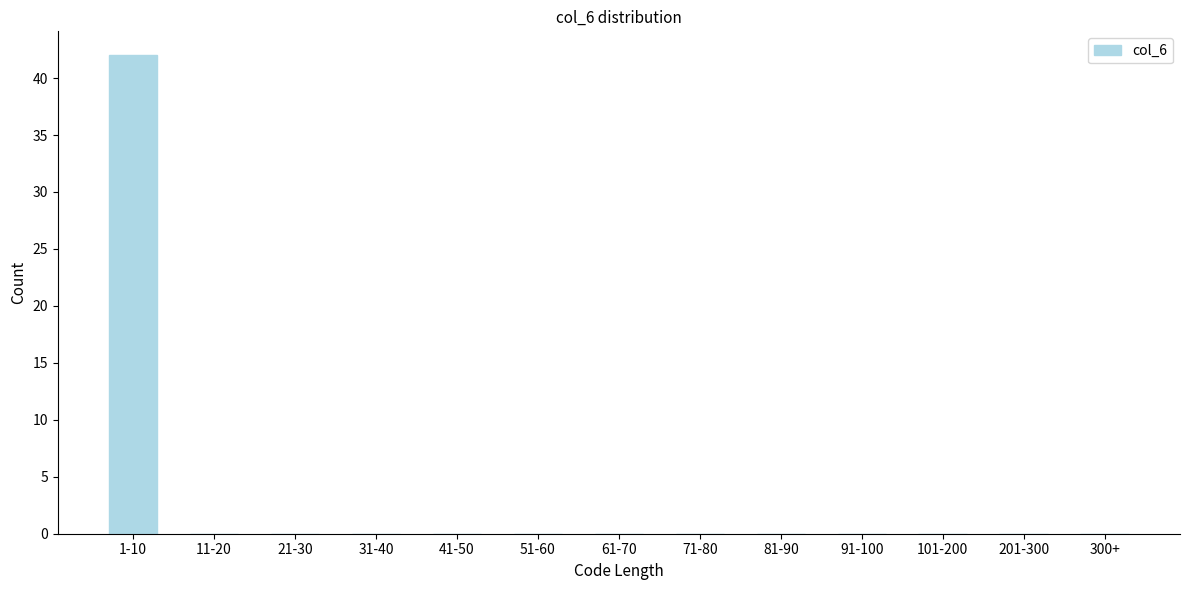

Reading left to right, what are all the values shown in this chart?

1-10=42	11-20=0	21-30=0	31-40=0	41-50=0	51-60=0	61-70=0	71-80=0	81-90=0	91-100=0	101-200=0	201-300=0	300+=0